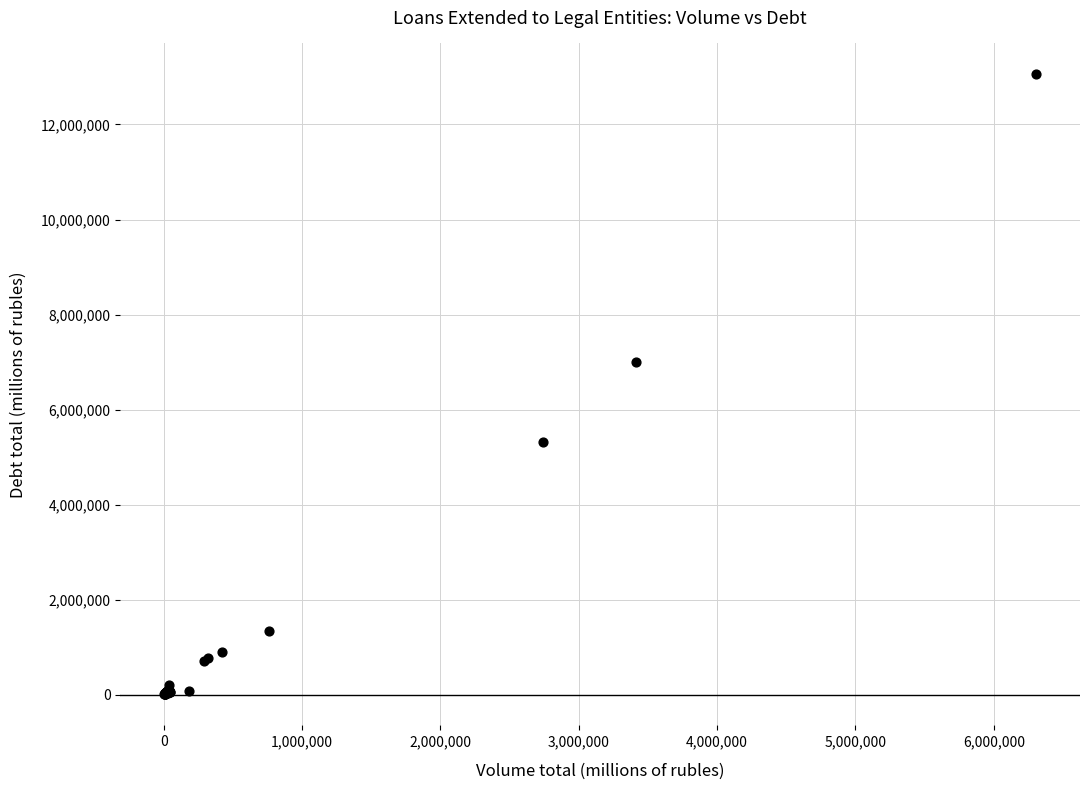

What Y value in the scatter plot is closest to 6530275?

7003099.3